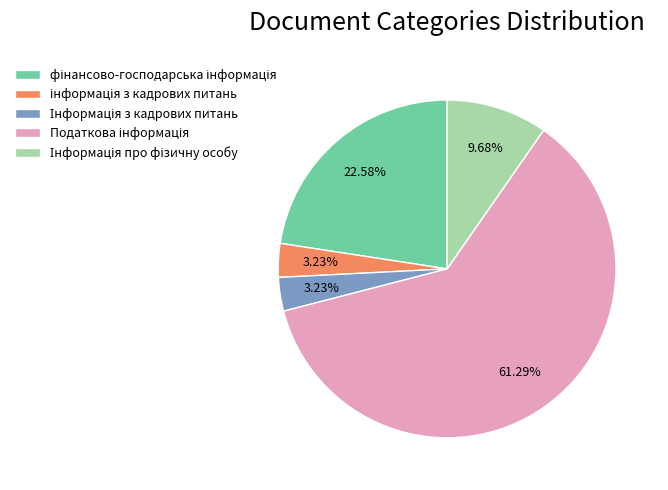

To the nearest percent, what is the difference between the largest and smallest slice percentages?

58%